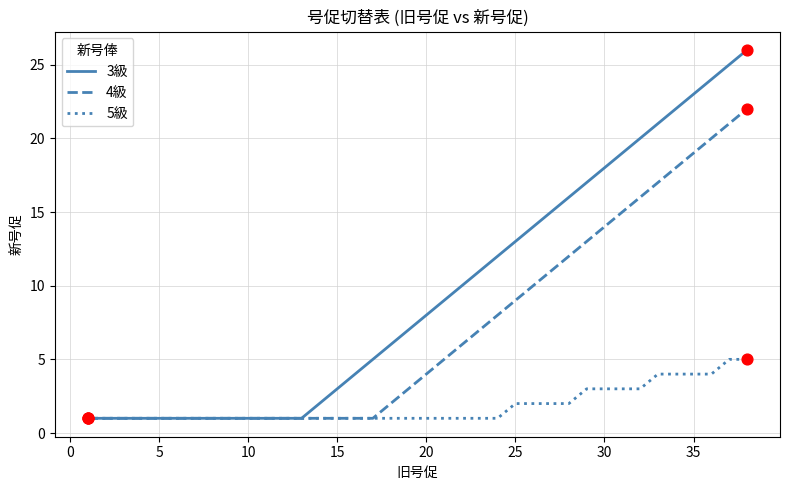

Which series has the widest spread of values?

3級